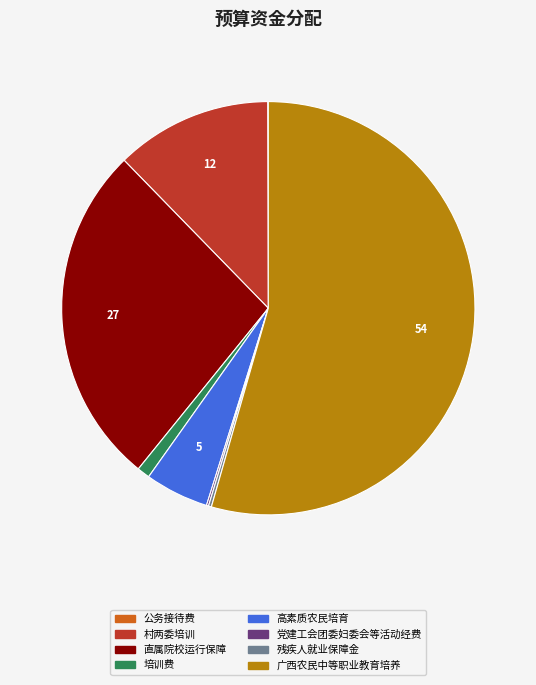

The 培训费 slice represents 1% of the pie. True or false?

True